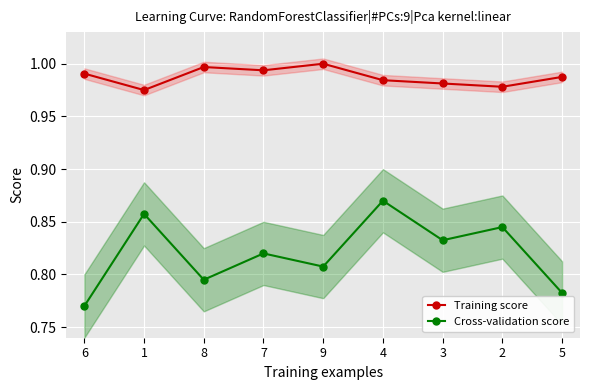

True or false: Training score and Cross-validation score intersect in this chart.

False